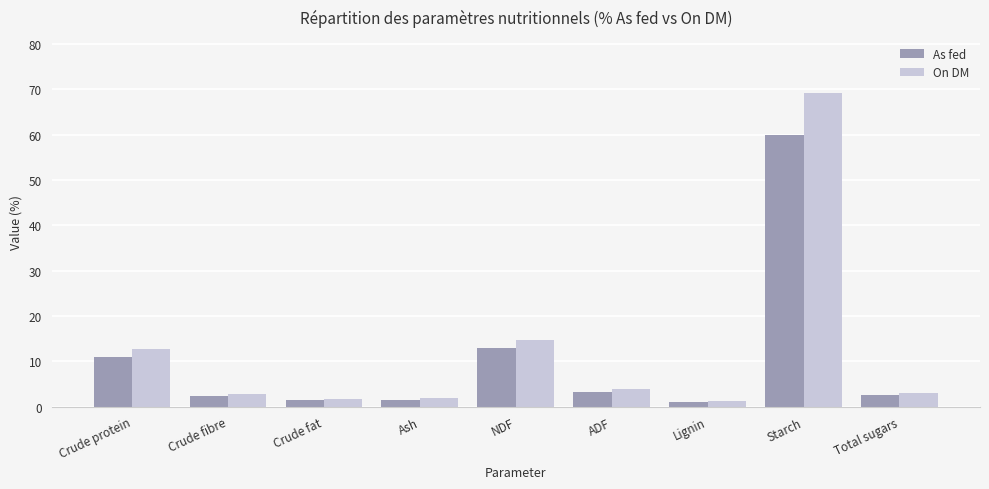

At which label is On DM closest to 35?

NDF